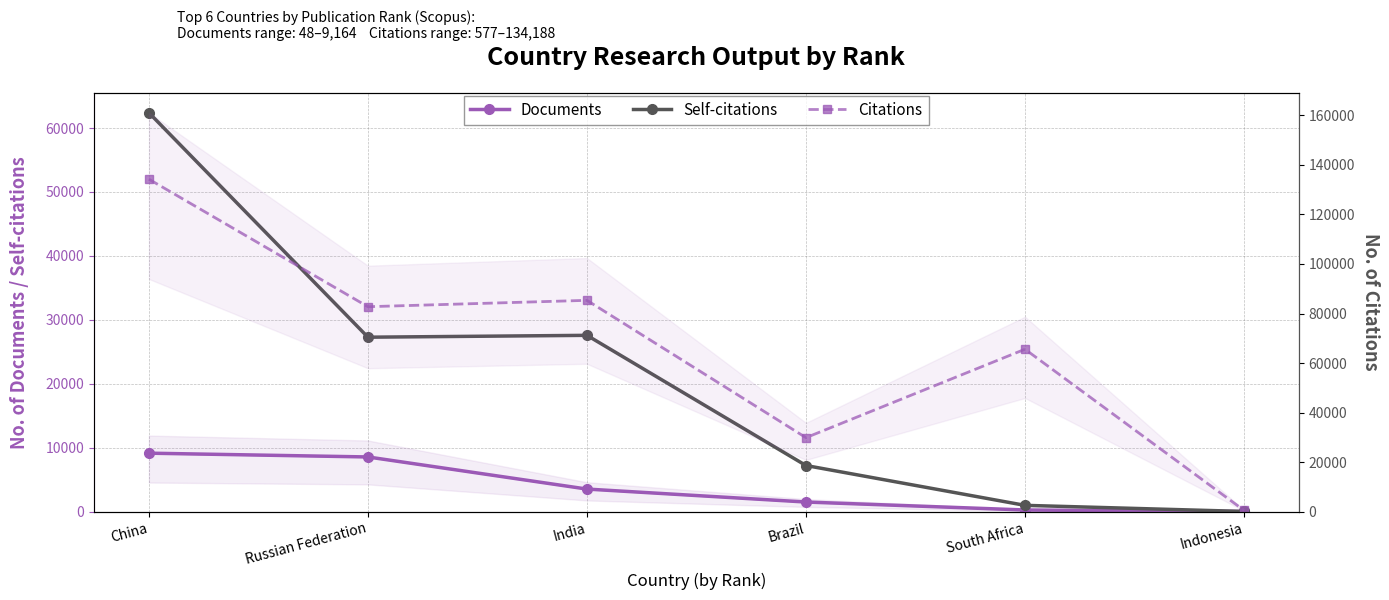

The Documents series shows 9164 at China. True or false?

True